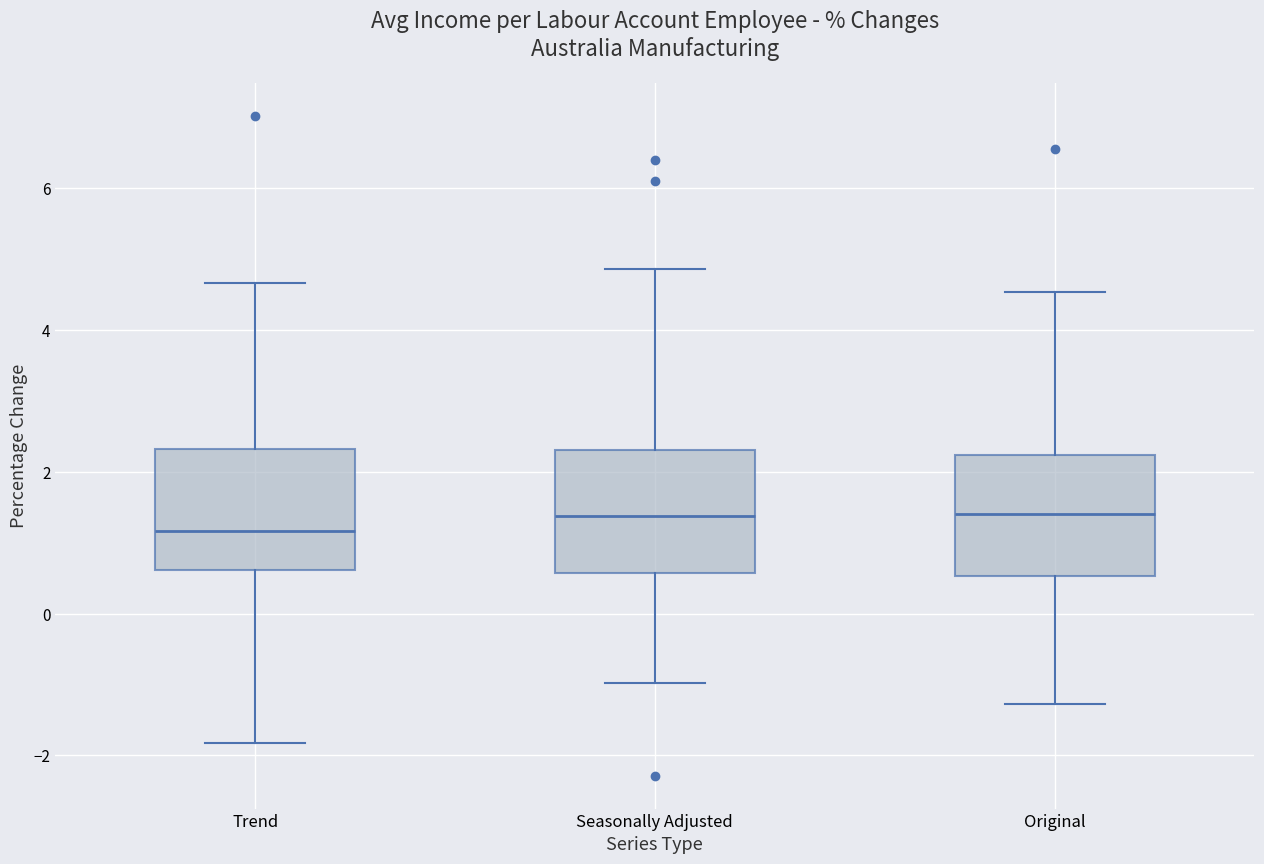

Reading left to right, read every box against the y-axis: the position of its median line, the range the box covers, and the ends of its whiskers. The values are not printed on the chart, so give them approximately, as read against the axis.

Trend: median 1.2, box 0.6 to 2.4, whiskers -1.8 to 4.6
Seasonally Adjusted: median 1.4, box 0.6 to 2.4, whiskers -1.0 to 4.8
Original: median 1.4, box 0.6 to 2.2, whiskers -1.2 to 4.6